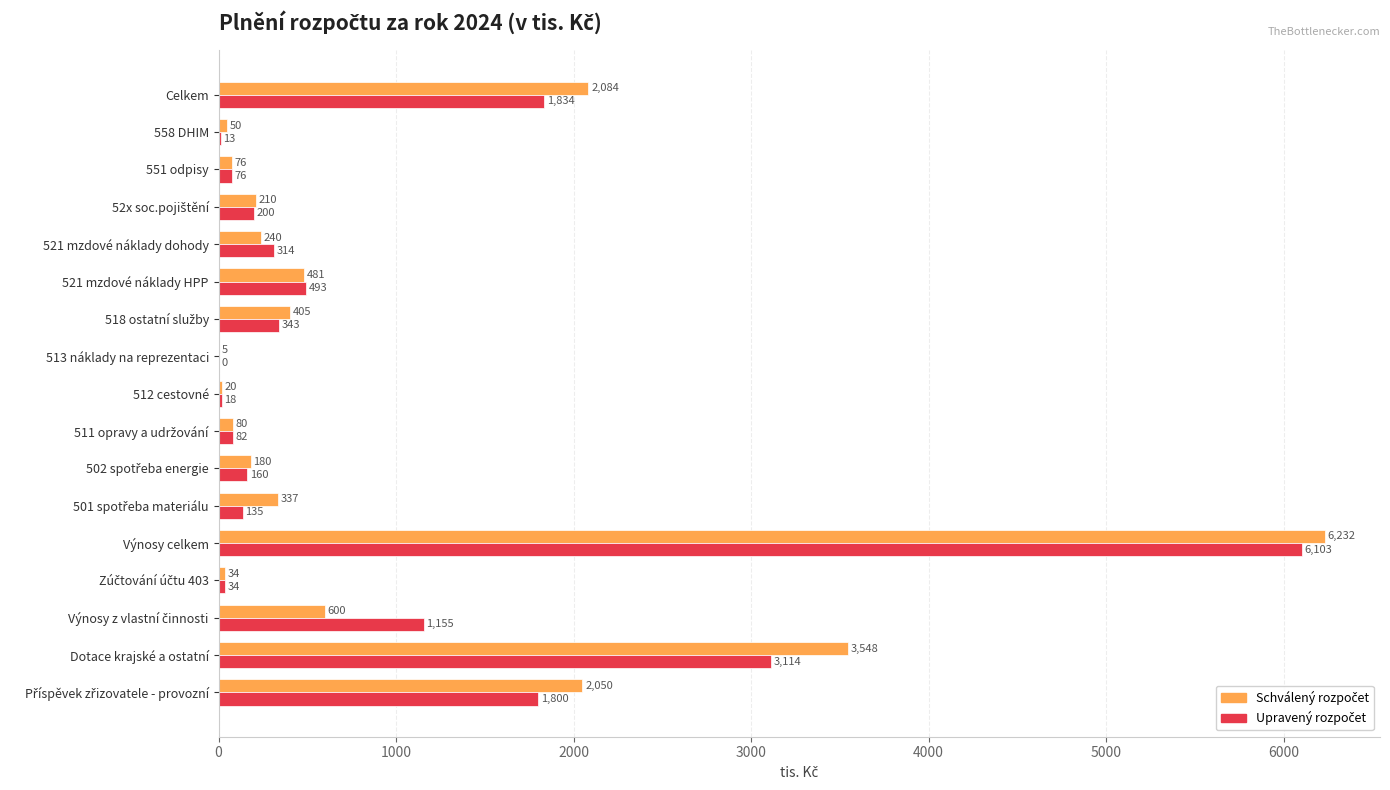

What is the total value across all series at 558 DHIM?

63